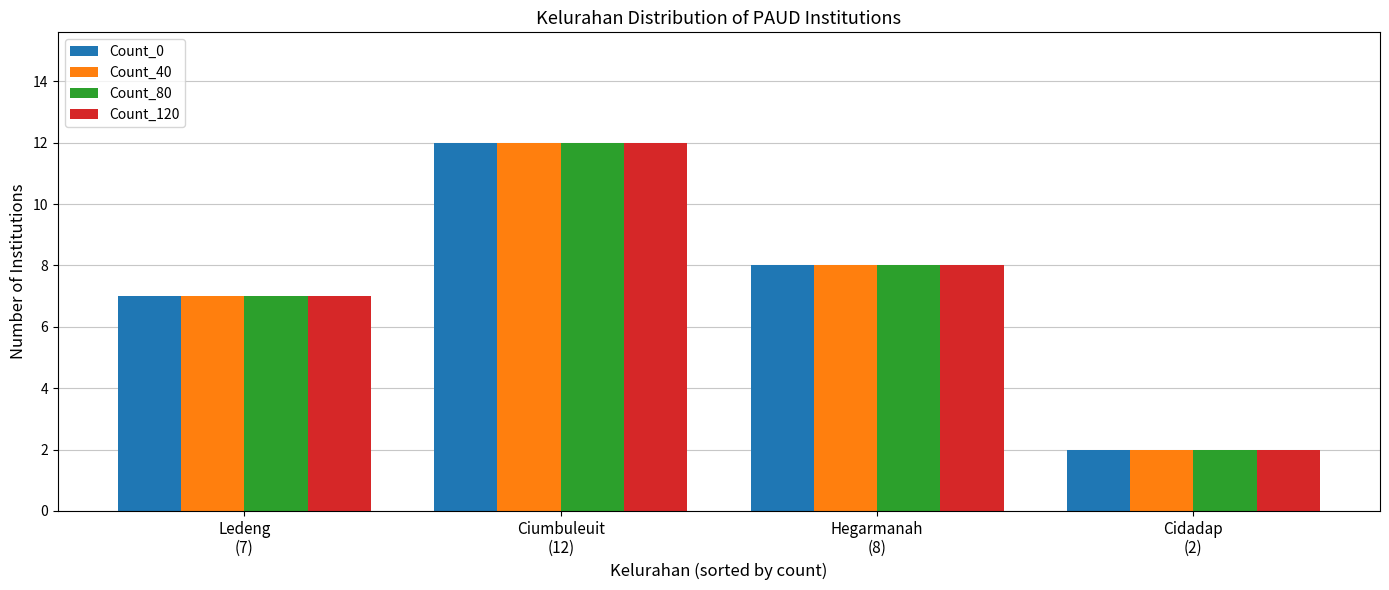

Reading right to left, list all the values displayed in this chart.

Count_0: Cidadap
(2)=2	Hegarmanah
(8)=8	Ciumbuleuit
(12)=12	Ledeng
(7)=7
Count_40: Cidadap
(2)=2	Hegarmanah
(8)=8	Ciumbuleuit
(12)=12	Ledeng
(7)=7
Count_80: Cidadap
(2)=2	Hegarmanah
(8)=8	Ciumbuleuit
(12)=12	Ledeng
(7)=7
Count_120: Cidadap
(2)=2	Hegarmanah
(8)=8	Ciumbuleuit
(12)=12	Ledeng
(7)=7